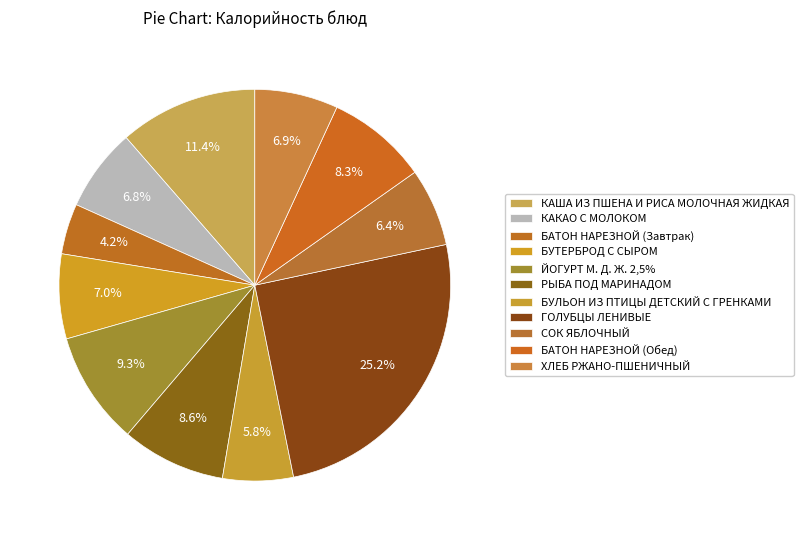

Combined, do КАША ИЗ ПШЕНА И РИСА МОЛОЧНАЯ ЖИДКАЯ and БАТОН НАРЕЗНОЙ (Обед) account for over 50%?

No